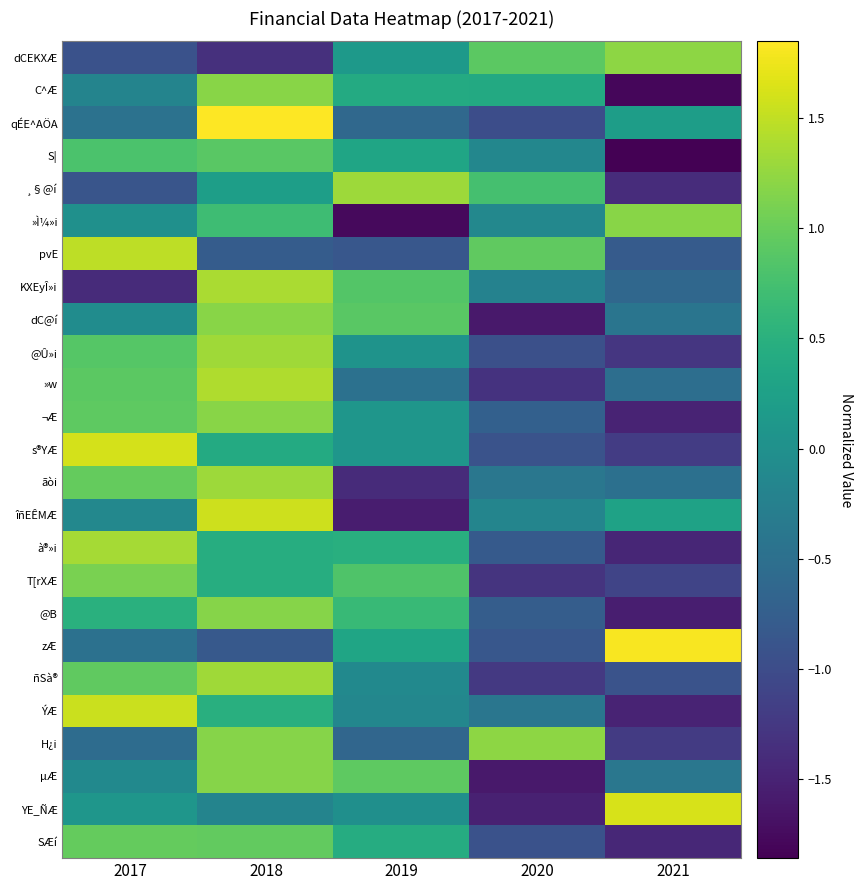

Which series has the largest range (max minus min)?

YE_ÑÆ